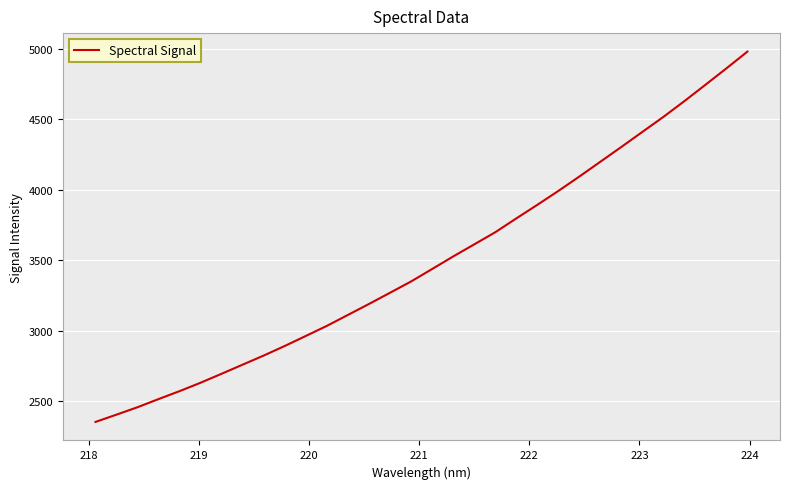

What is the minimum value shown in the chart?

2354.4